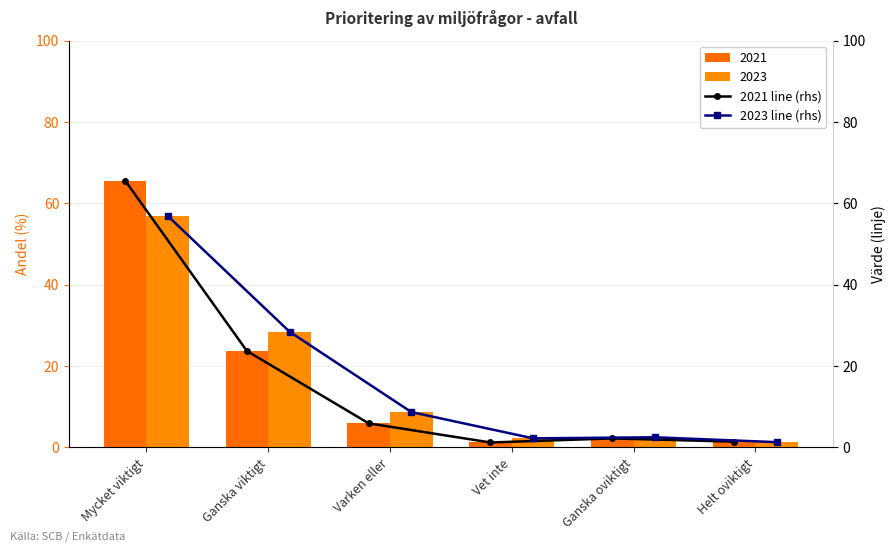

Reading left to right, what are all the values shown in this chart?

2021 line (rhs): 65.6	23.7	5.9	1.2	2.2	1.4
2023 line (rhs): 56.9	28.4	8.7	2.2	2.5	1.3